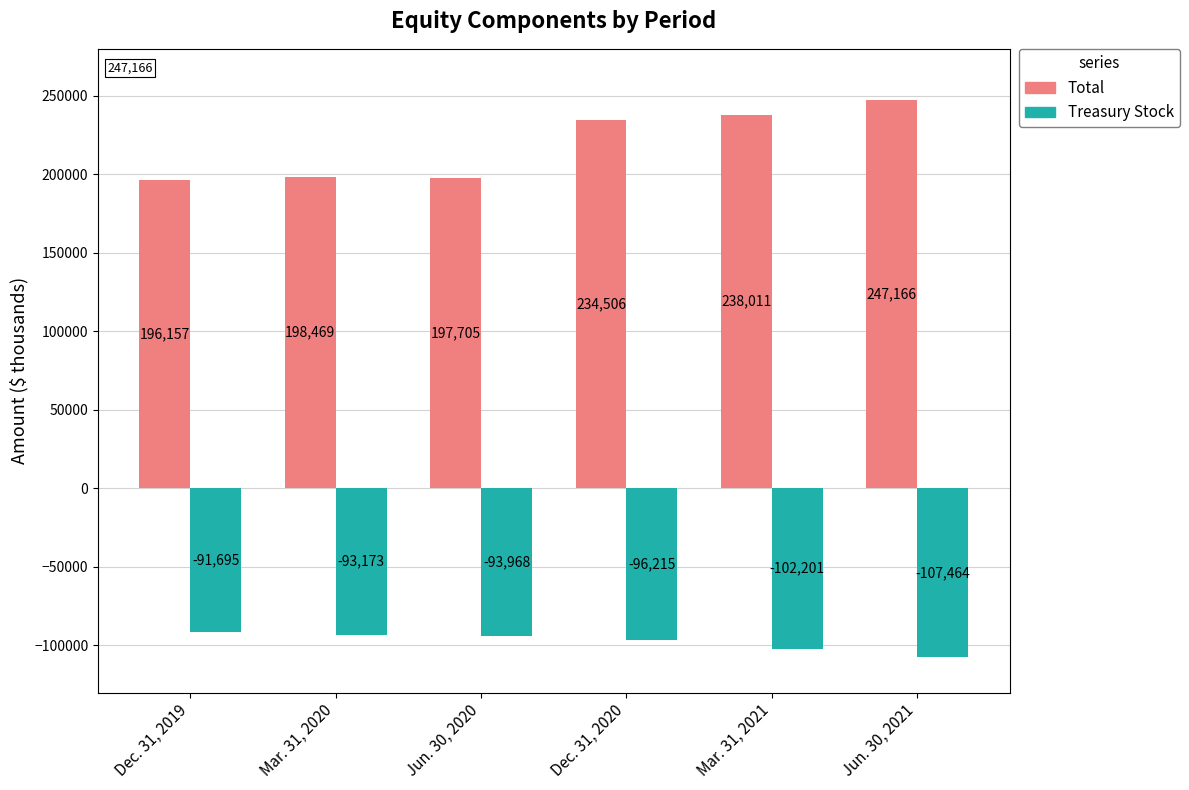

What is the value of the Total bar at the 4th from the left?

234506